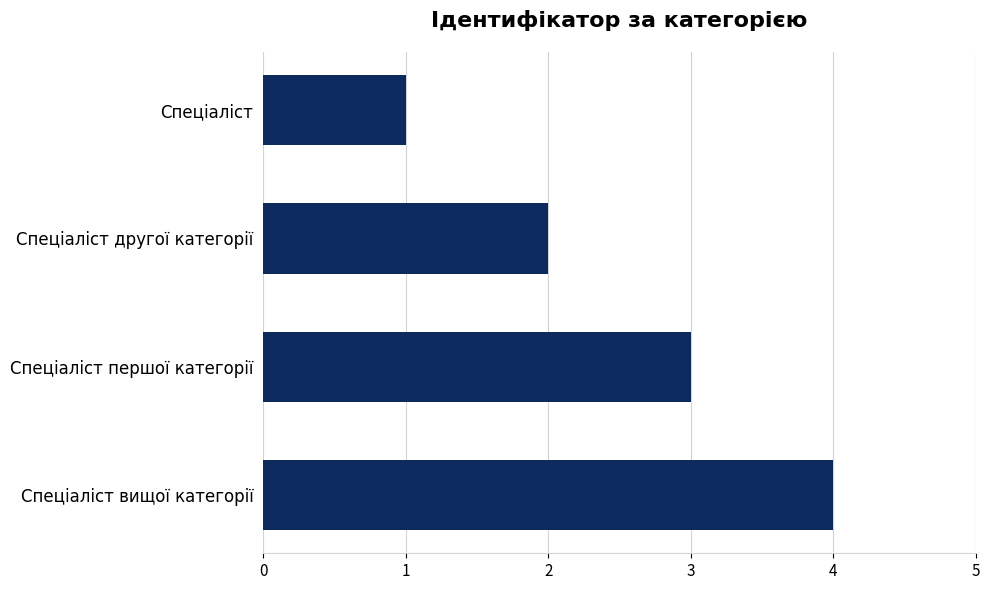

The value at Спеціаліст is 1. True or false?

True